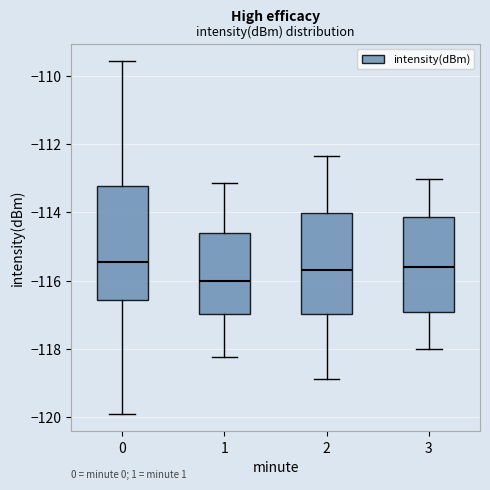

Reading left to right, transcribe this box plot: for each box, give where its median line is, the range the box spans, and where its two whiskers end, as read against the y-axis. The values are not printed on the chart, so give them approximately, as read against the axis.

0: median -115.4, box -116.6 to -113.2, whiskers -120.0 to -109.6
1: median -116.0, box -117.0 to -114.6, whiskers -118.2 to -113.2
2: median -115.6, box -117.0 to -114.0, whiskers -119.0 to -112.4
3: median -115.6, box -117.0 to -114.2, whiskers -118.0 to -113.0